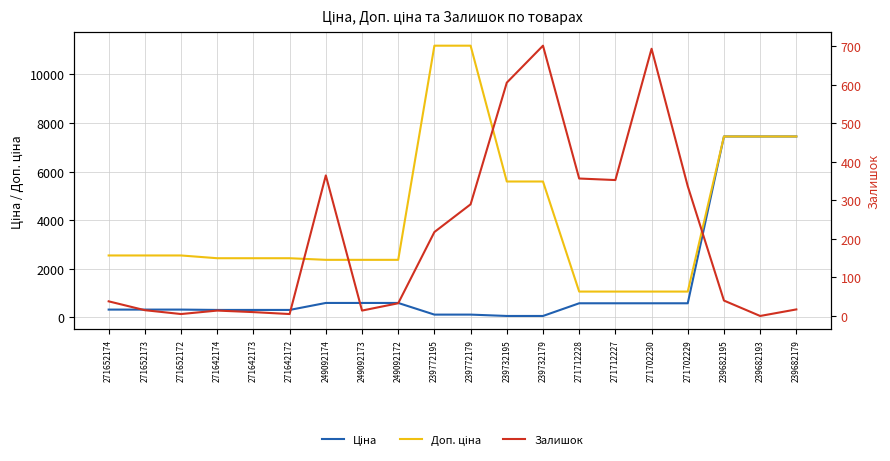

Reading left to right, what are all the values shown in this chart?

Ціна: 271652174=318.3	271652173=318.3	271652172=318.3	271642174=304.1	271642173=304.1	271642172=304.1	249092174=591.6	249092173=591.6	249092172=591.6	239772195=111.8	239772179=111.8	239732195=55.9	239732179=55.9	271712228=578.1	271712227=578.1	271702230=578.1	271702229=578.1	239682195=7444.6	239682193=7444.6	239682179=7444.6
Доп. ціна: 271652174=2546.4	271652173=2546.4	271652172=2546.4	271642174=2432.8	271642173=2432.8	271642172=2432.8	249092174=2366.5	249092173=2366.5	249092172=2366.5	239772195=11182.0	239772179=11182.0	239732195=5591.0	239732179=5591.0	271712228=1060.0	271712227=1060.0	271702230=1060.0	271702229=1060.0	239682195=7444.6	239682193=7444.6	239682179=7444.6
Залишок: 271652174=38.0	271652173=15.0	271652172=5.0	271642174=14.0	271642173=10.0	271642172=5.0	249092174=365.0	249092173=14.0	249092172=33.0	239772195=218.0	239772179=290.0	239732195=606.0	239732179=702.0	271712228=357.0	271712227=353.0	271702230=694.0	271702229=337.0	239682195=40.0	239682193=0.0	239682179=17.0